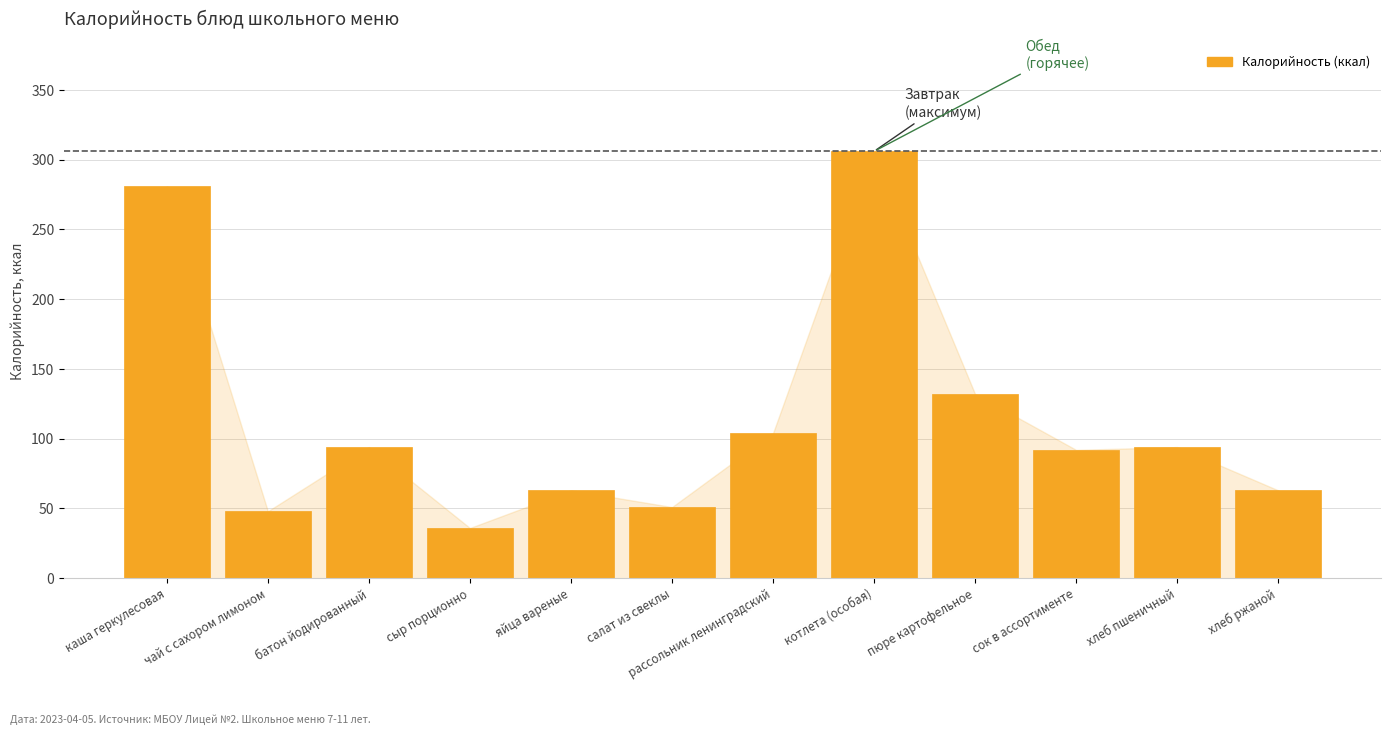

How many bars are there in total?

12